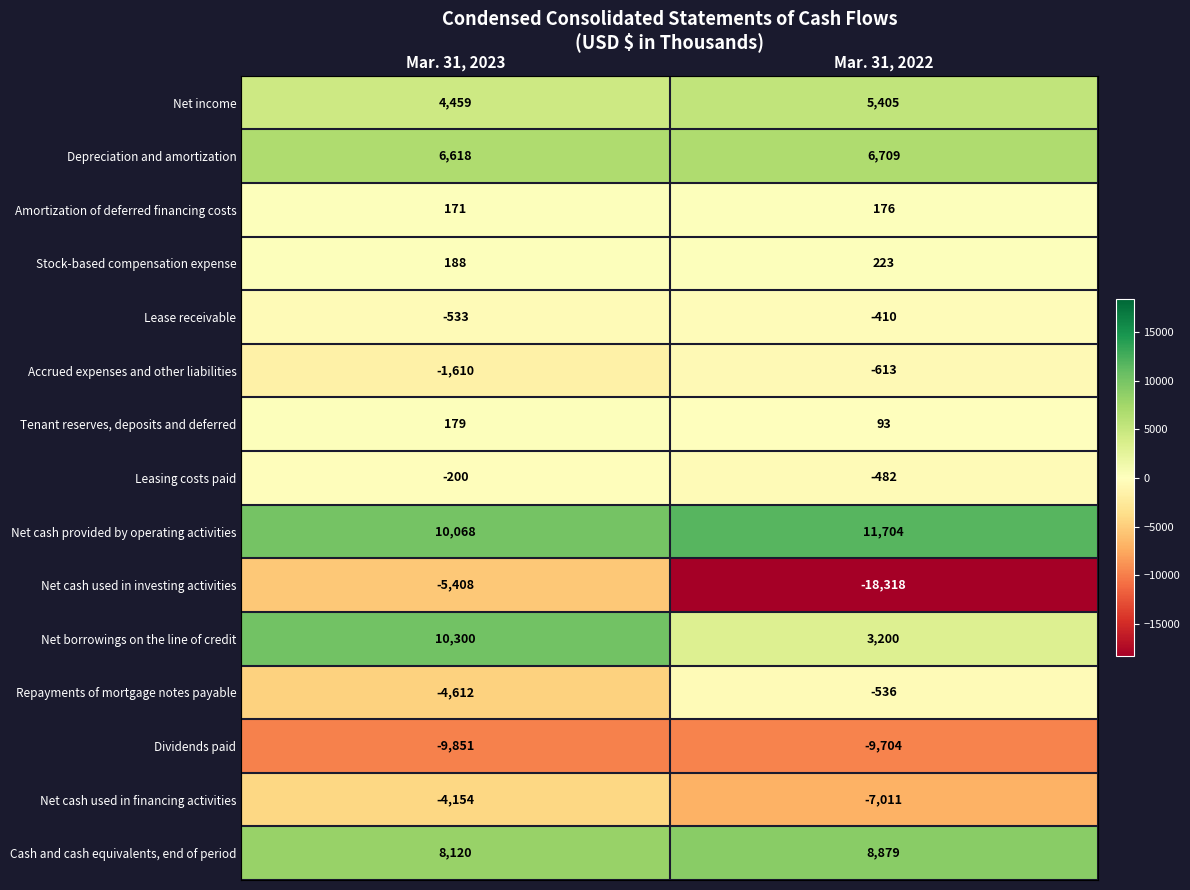

Rank the series by their maximum value, from highest to lowest.

Net cash provided by operating activities, Net borrowings on the line of credit, Cash and cash equivalents, end of period, Depreciation and amortization, Net income, Stock-based compensation expense, Tenant reserves, deposits and deferred, Amortization of deferred financing costs, Leasing costs paid, Lease receivable, Repayments of mortgage notes payable, Accrued expenses and other liabilities, Net cash used in financing activities, Net cash used in investing activities, Dividends paid